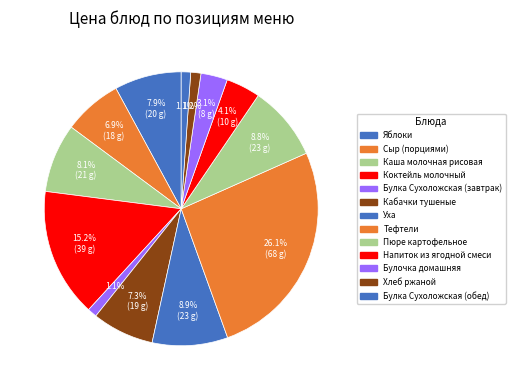

How many slices are in this pie chart?

13